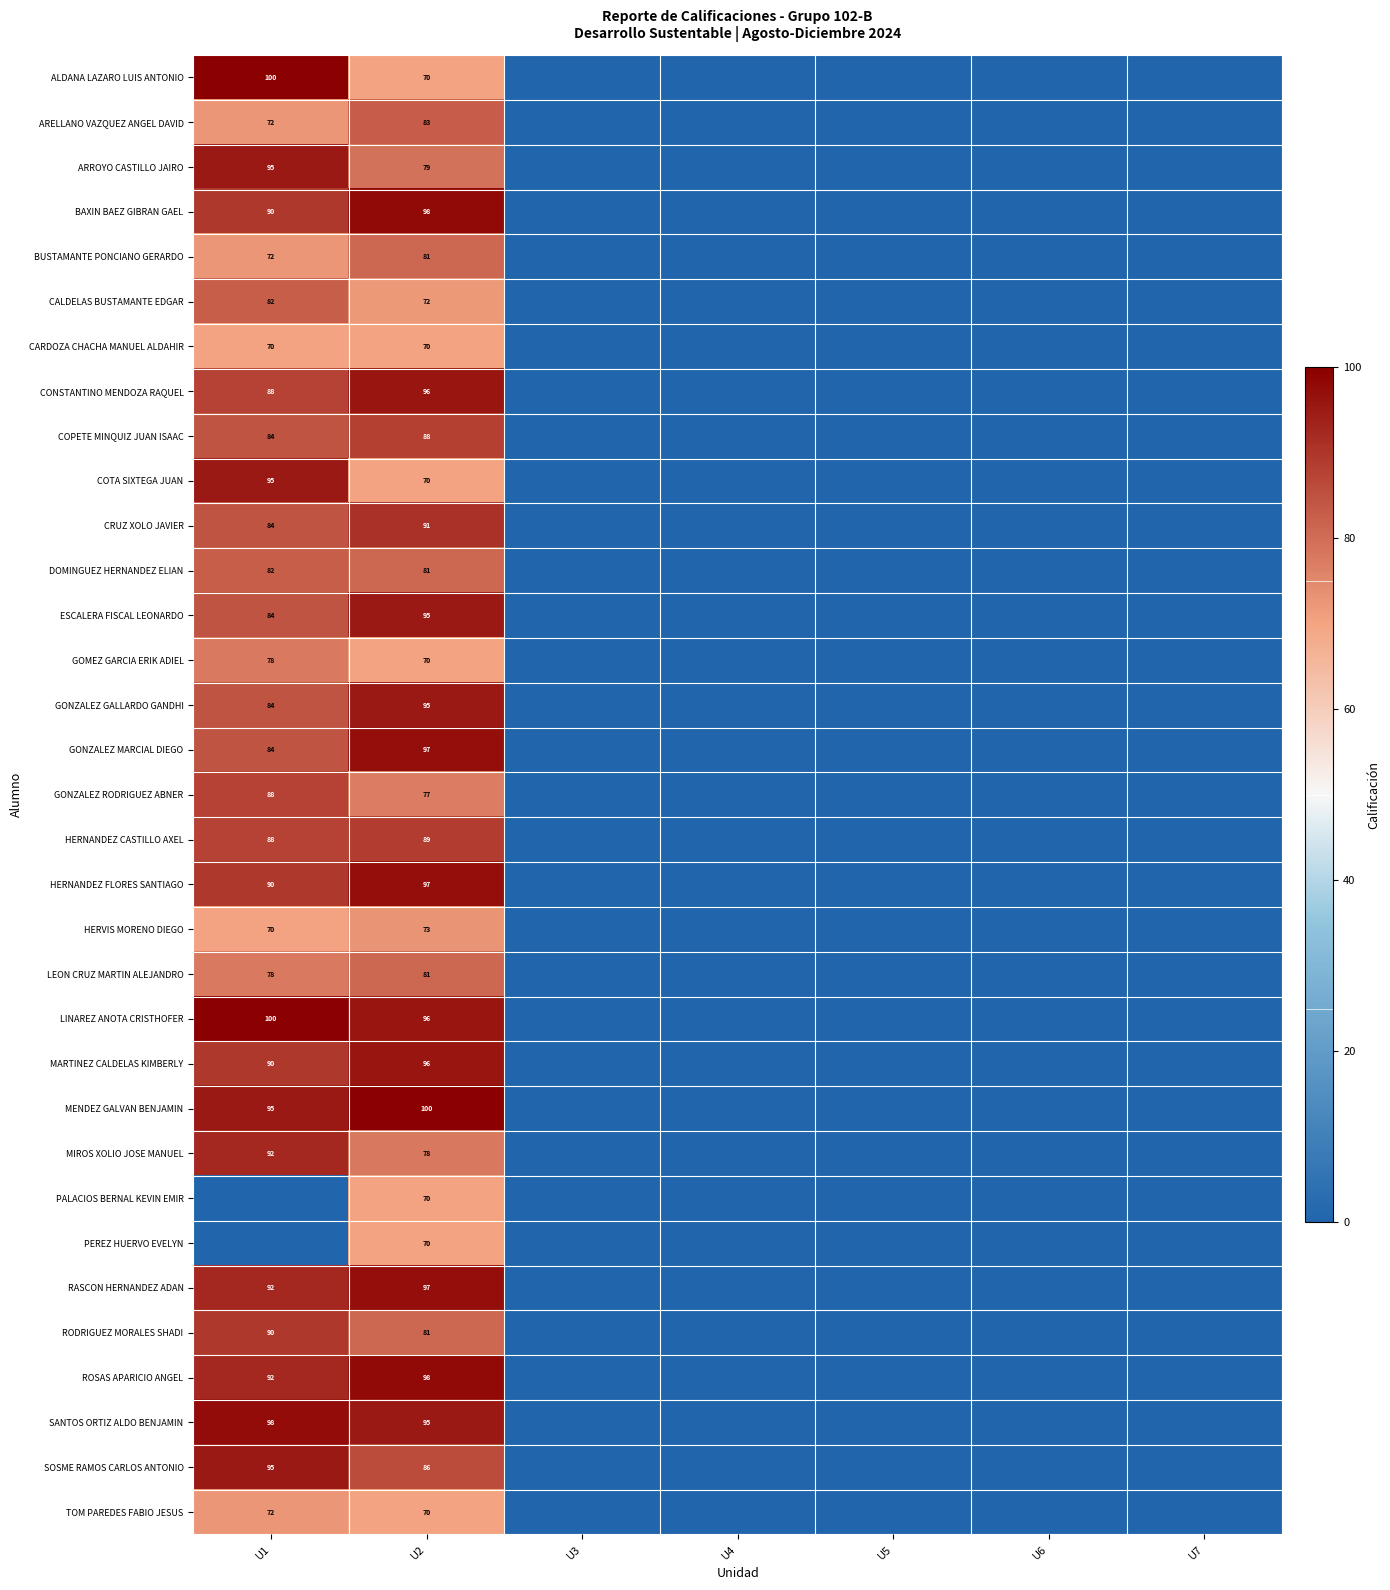

The value of CARDOZA CHACHA MANUEL ALDAHIR at U1 is 125. True or false?

False